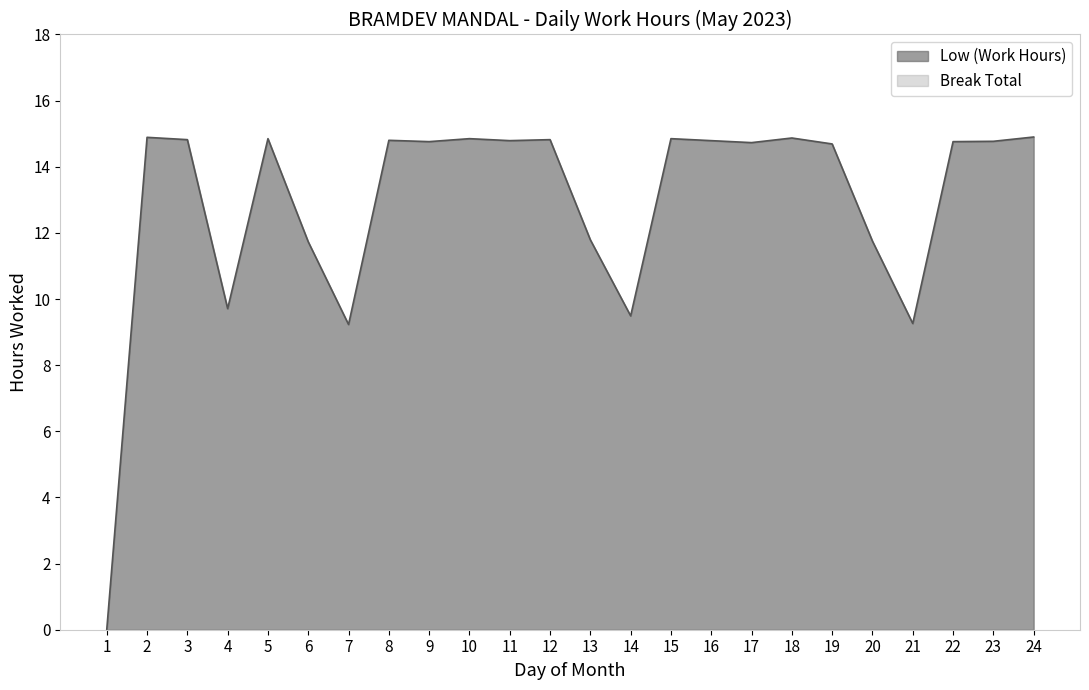

The value at 15 is 14.8. True or false?

True